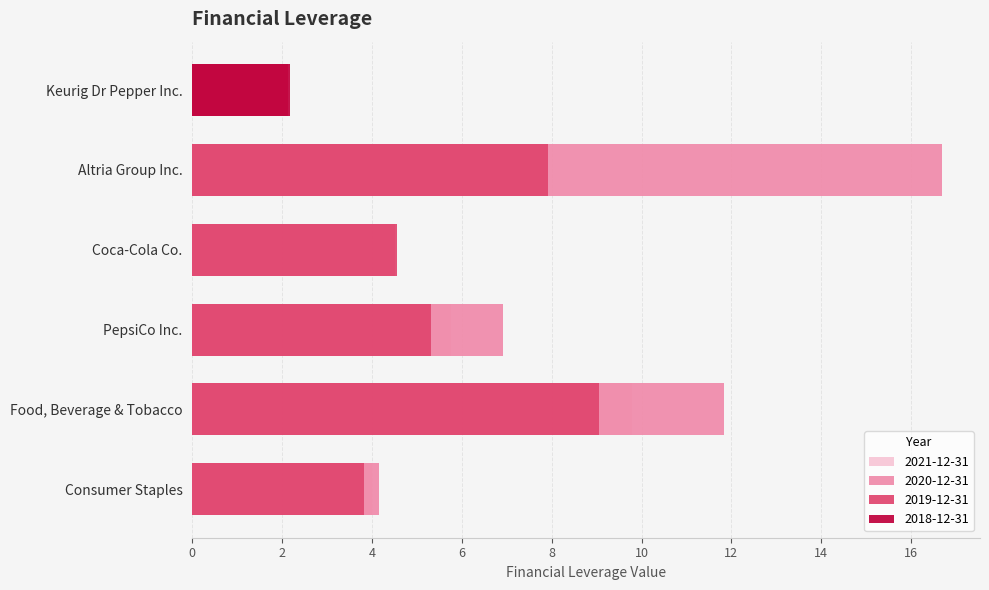

Rank the series by their average value, from lowest to highest.

2018-12-31, 2021-12-31, 2019-12-31, 2020-12-31